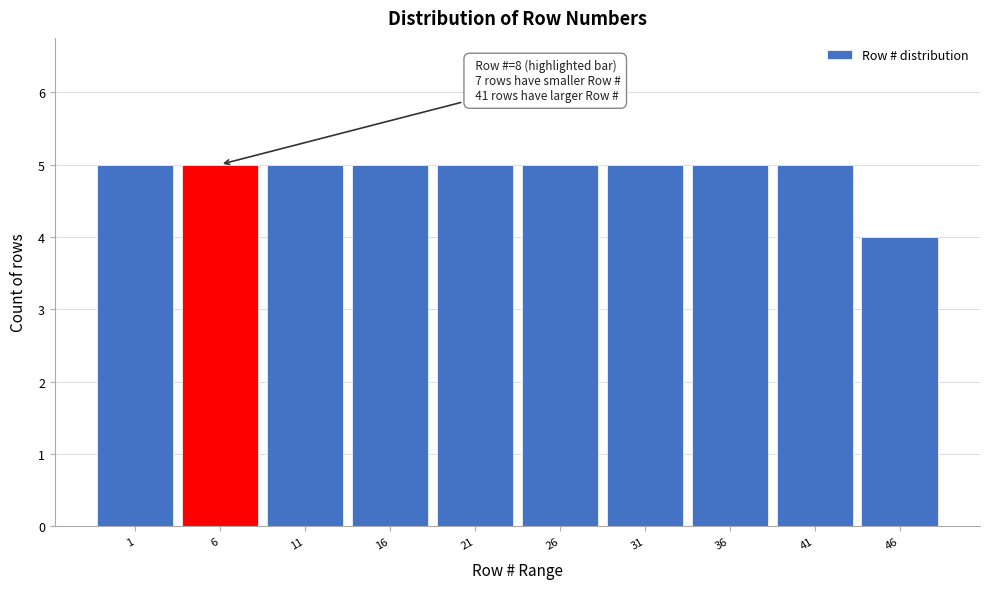

Reading right to left, what are all the values shown in this chart?

4	5	5	5	5	5	5	5	5	5